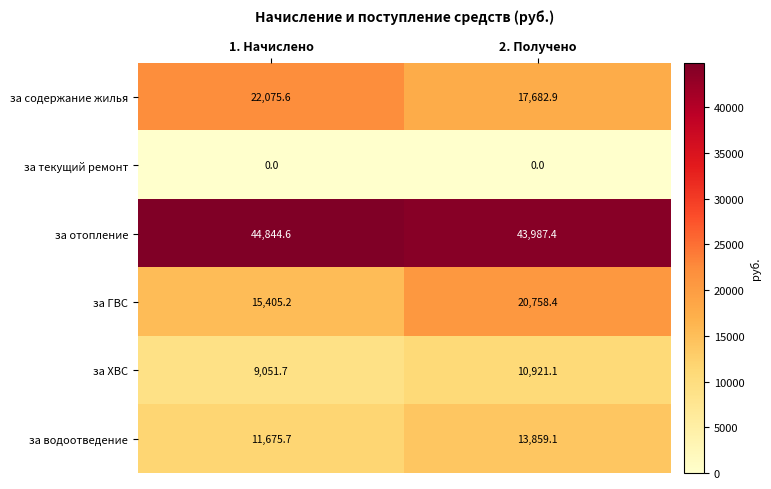

Reading left to right, extract all data points from this chart.

за содержание жилья: 1. Начислено=22075.6	2. Получено=17682.9
за текущий ремонт: 1. Начислено=0.0	2. Получено=0.0
за отопление: 1. Начислено=44844.6	2. Получено=43987.4
за ГВС: 1. Начислено=15405.2	2. Получено=20758.4
за ХВС: 1. Начислено=9051.7	2. Получено=10921.1
за водоотведение: 1. Начислено=11675.7	2. Получено=13859.1